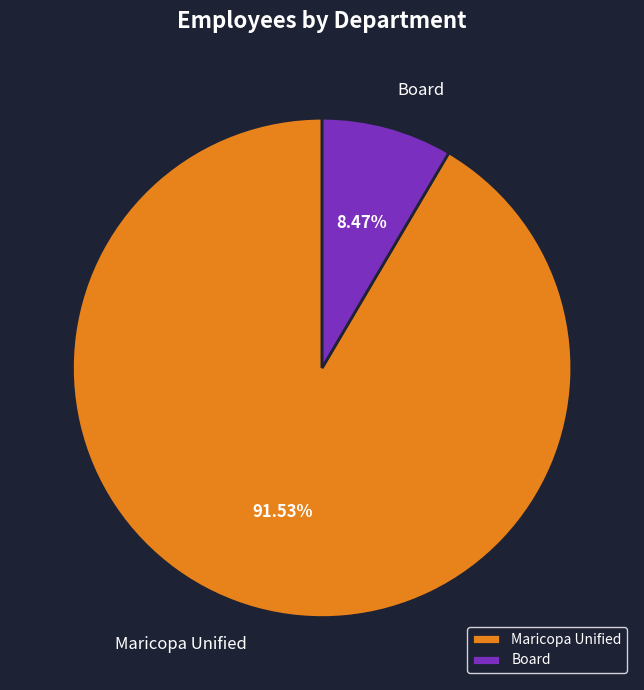

How many slices are in this pie chart?

2